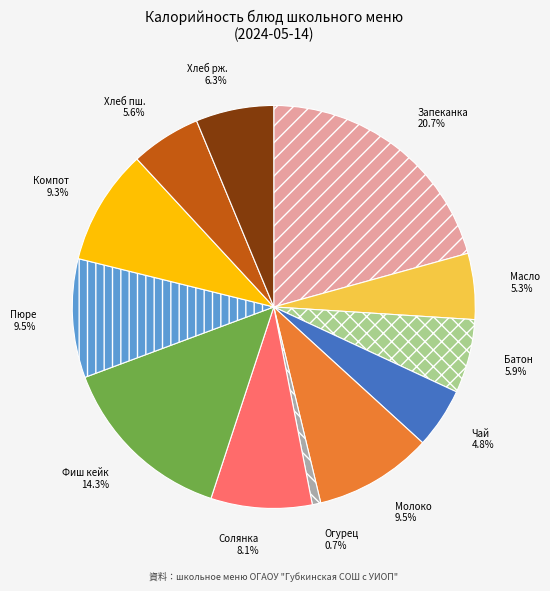

Does any single category account for the majority?

No